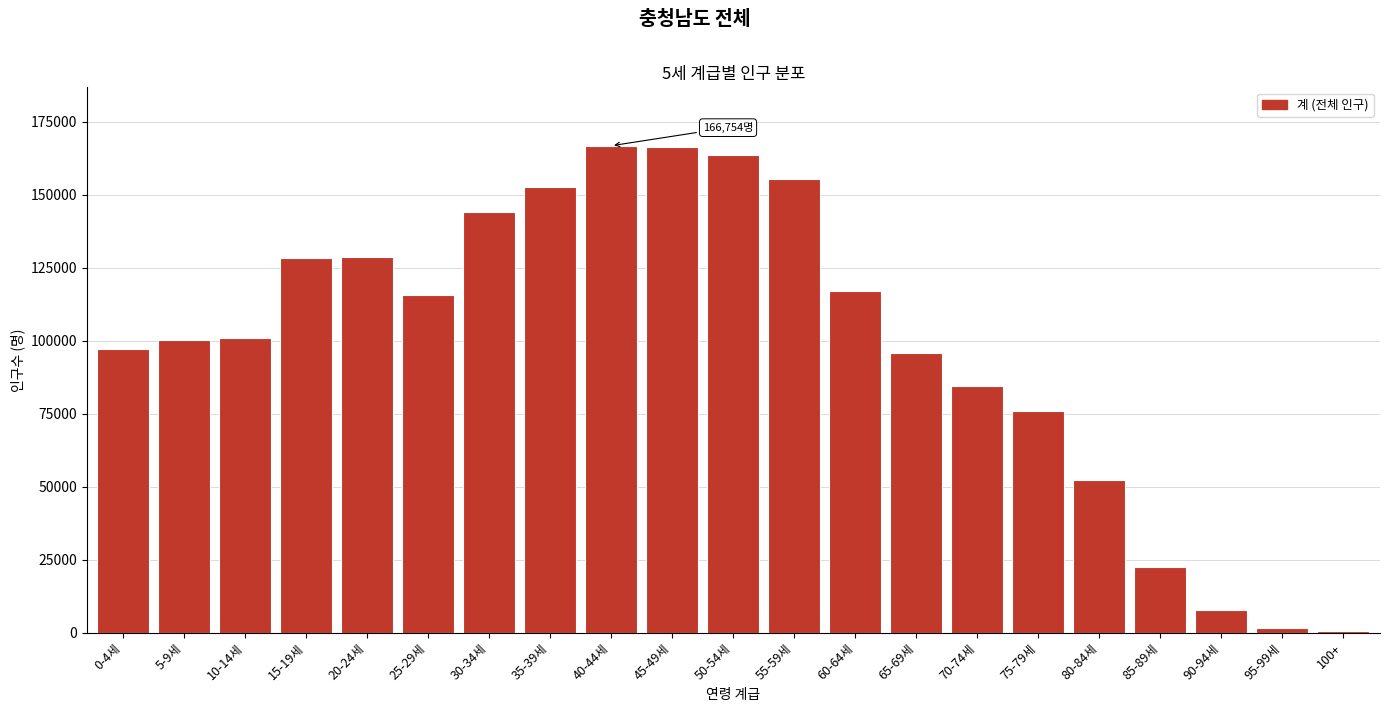

What is the sum of all values?

2077649